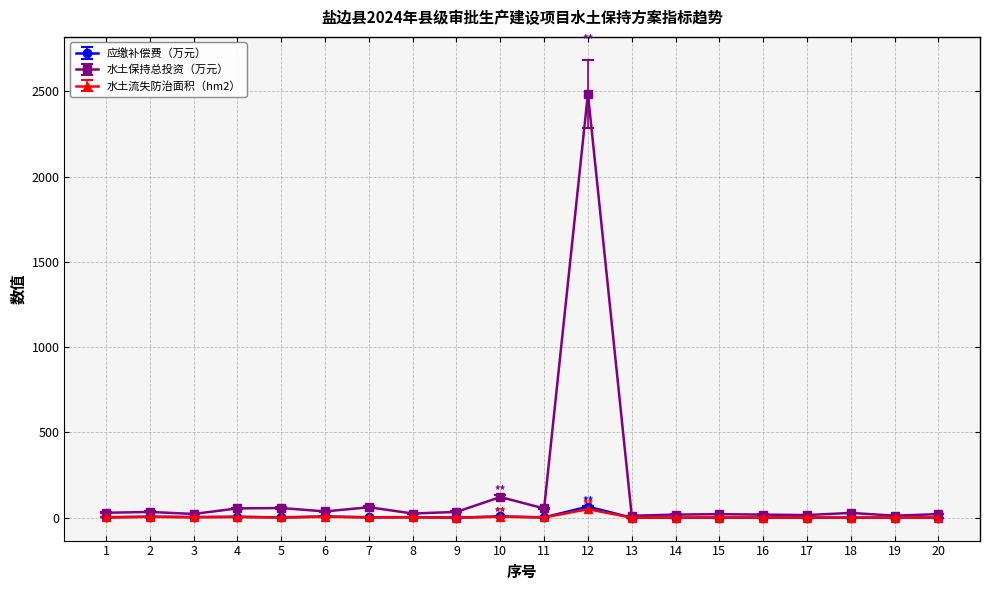

True or false: 水土保持总投资（万元） has more than 1 points higher than both neighbors.

True